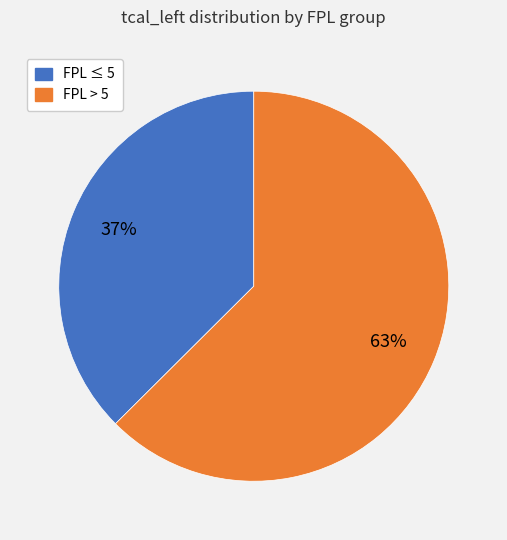

To the nearest percent, what is the average slice percentage?

50%